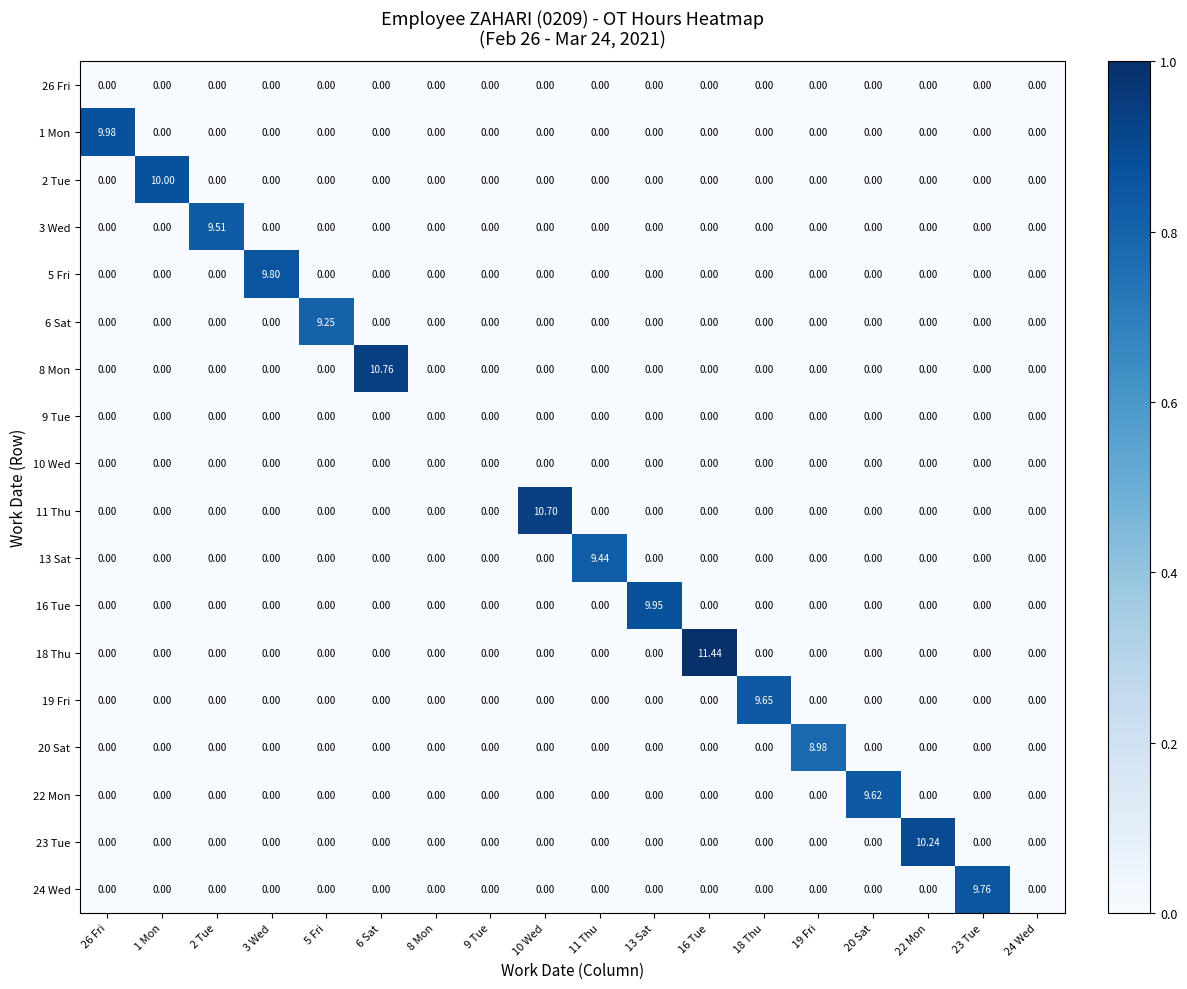

Is the value of 10 Wed at 16 Tue greater than the value of 13 Sat at 11 Thu?

No